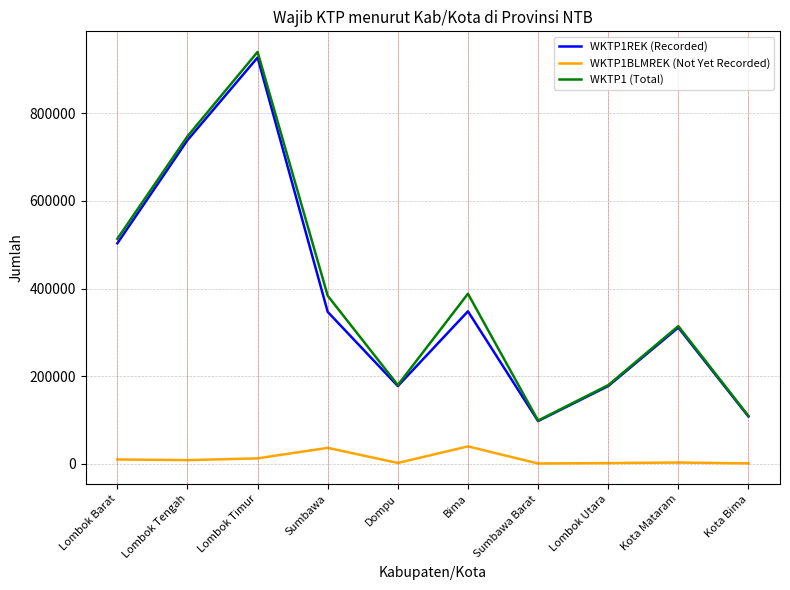

True or false: WKTP1REK (Recorded) has more than 2 interior local peaks.

True